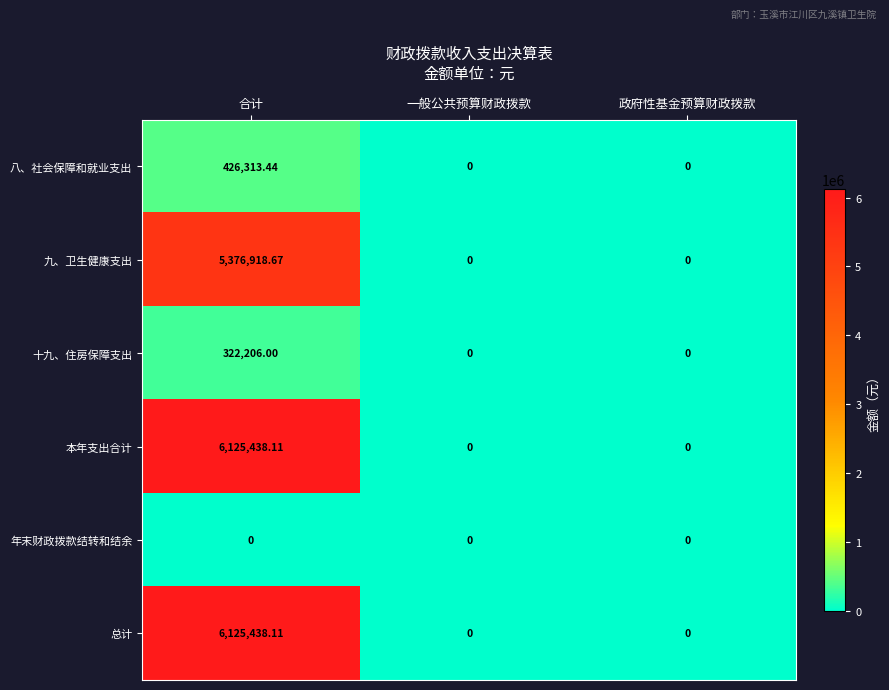

How many data points does each series have?

3